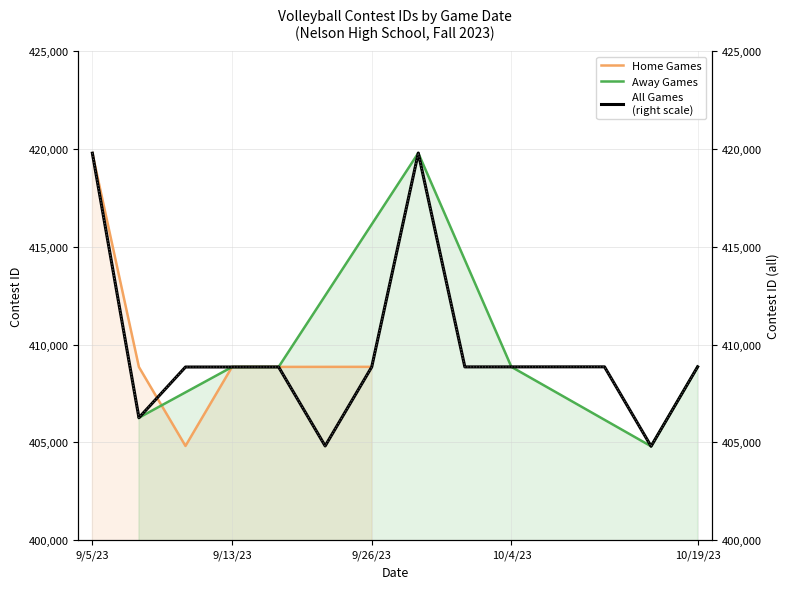

What is the maximum value for Home Games?

419778